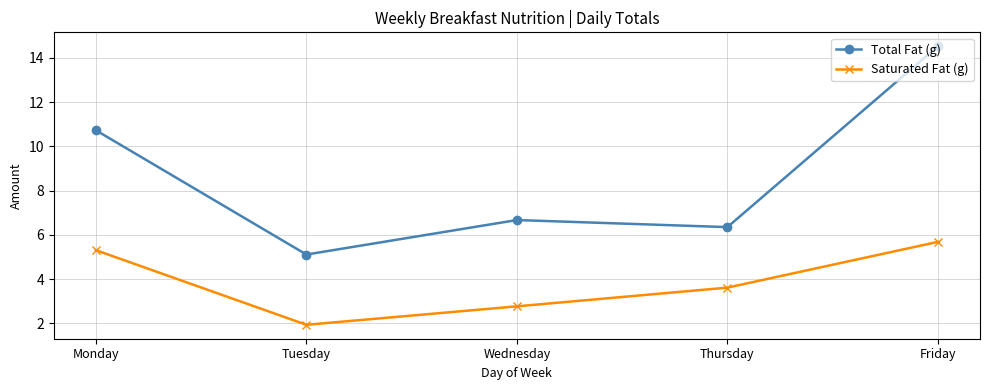

List the labels in order of Saturated Fat (g) value, smallest first.

Tuesday, Wednesday, Thursday, Monday, Friday